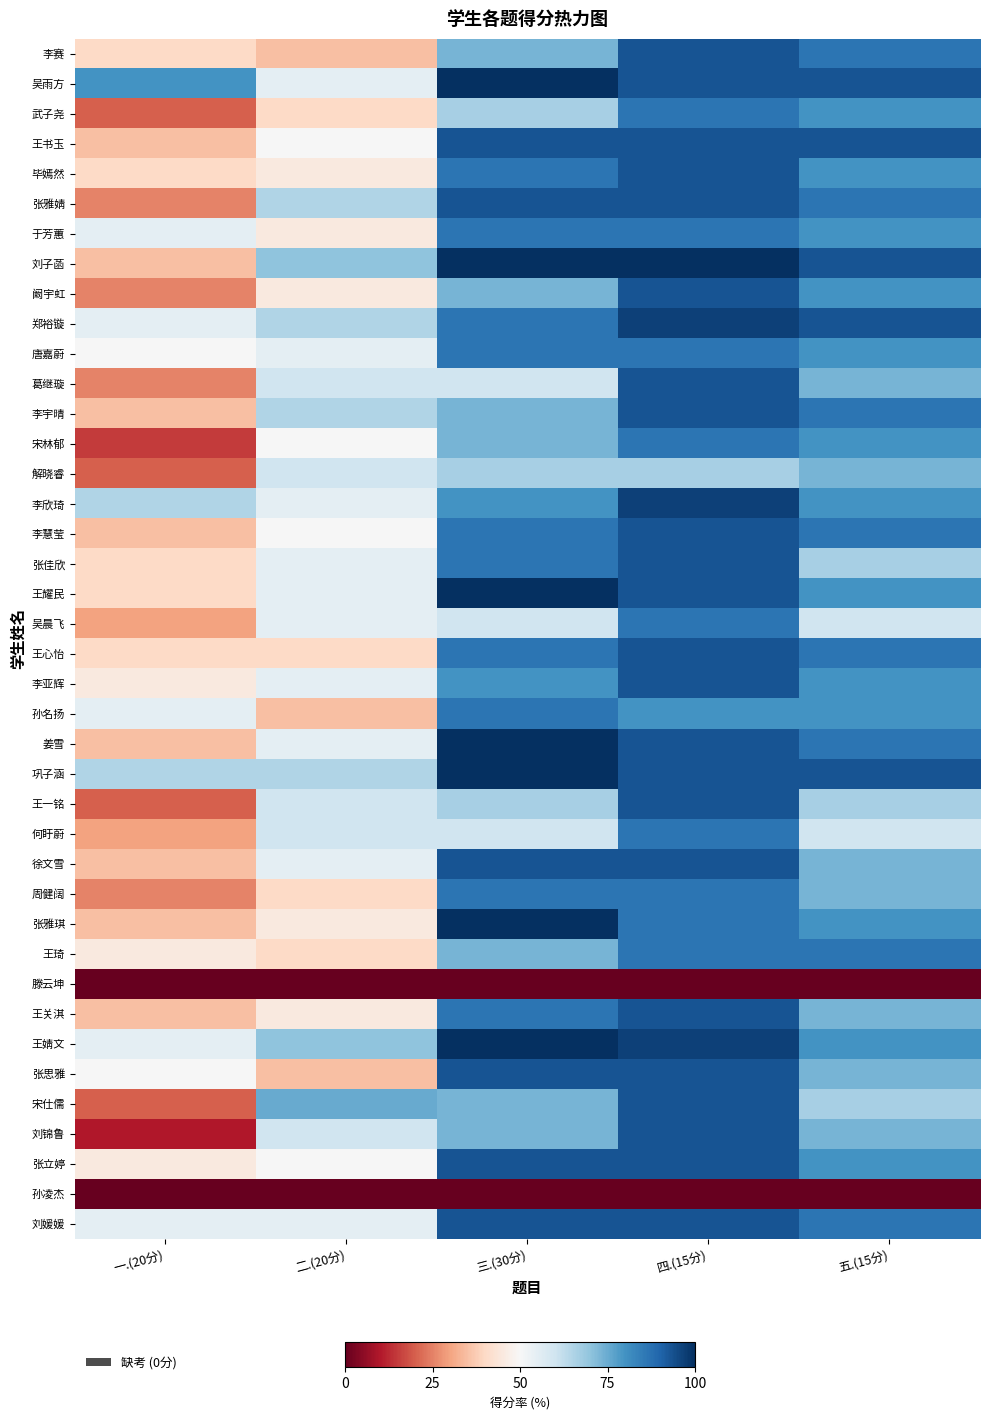

At which category does the chart reach its peak across all series?

三.(30分)